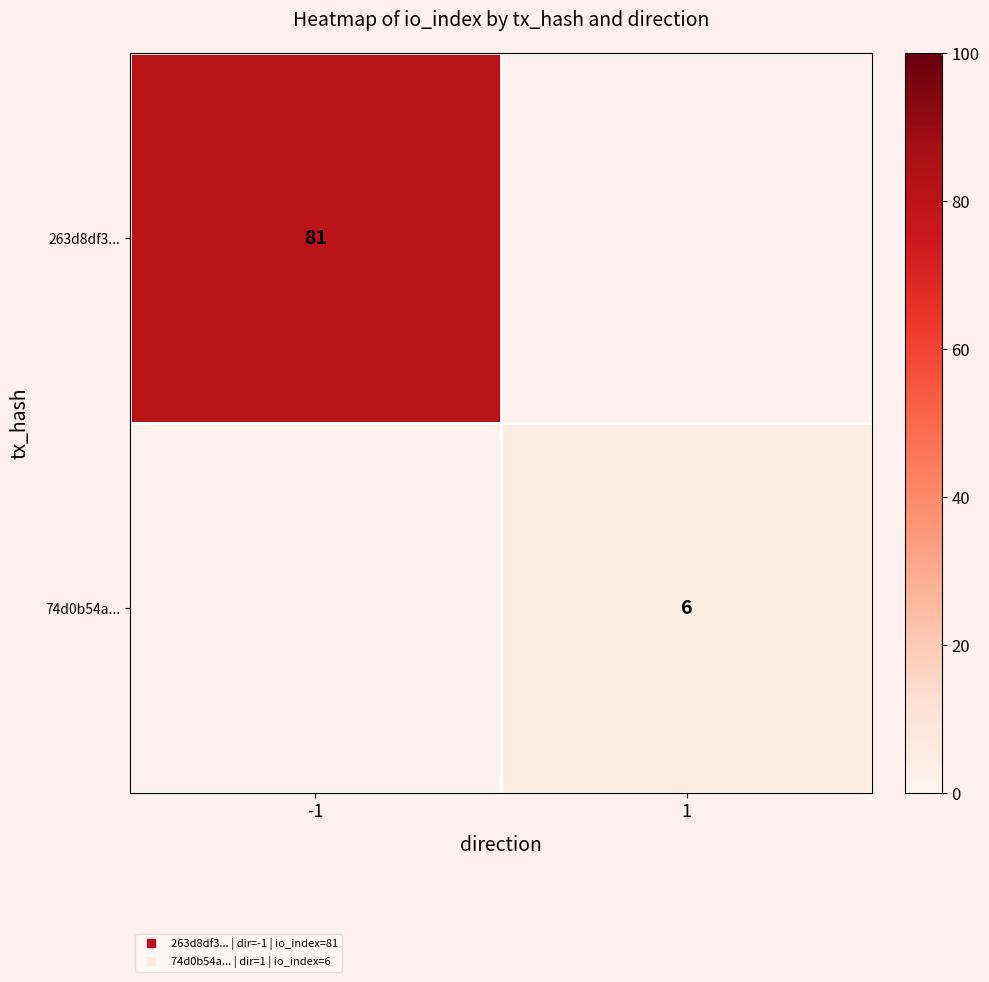

Rank the categories by 263d8df3... value from highest to lowest.

-1, 1